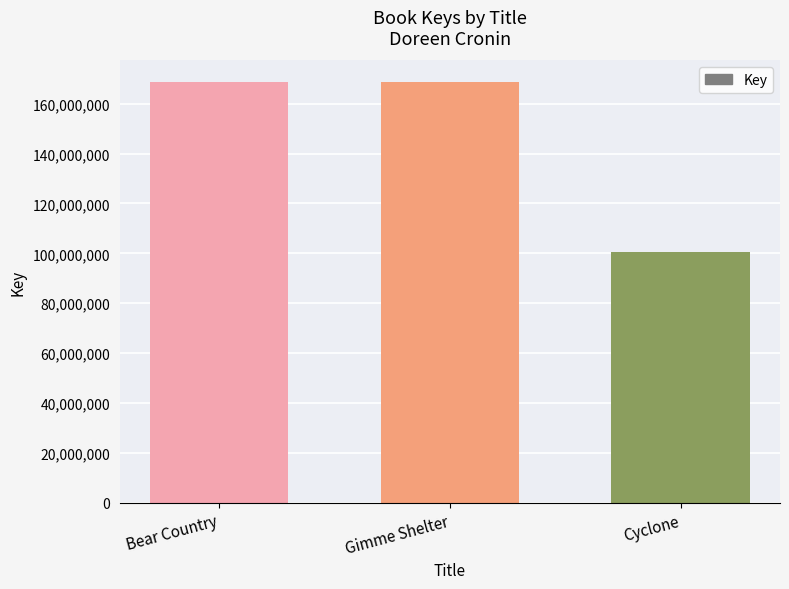

How many categories are shown in the chart?

3